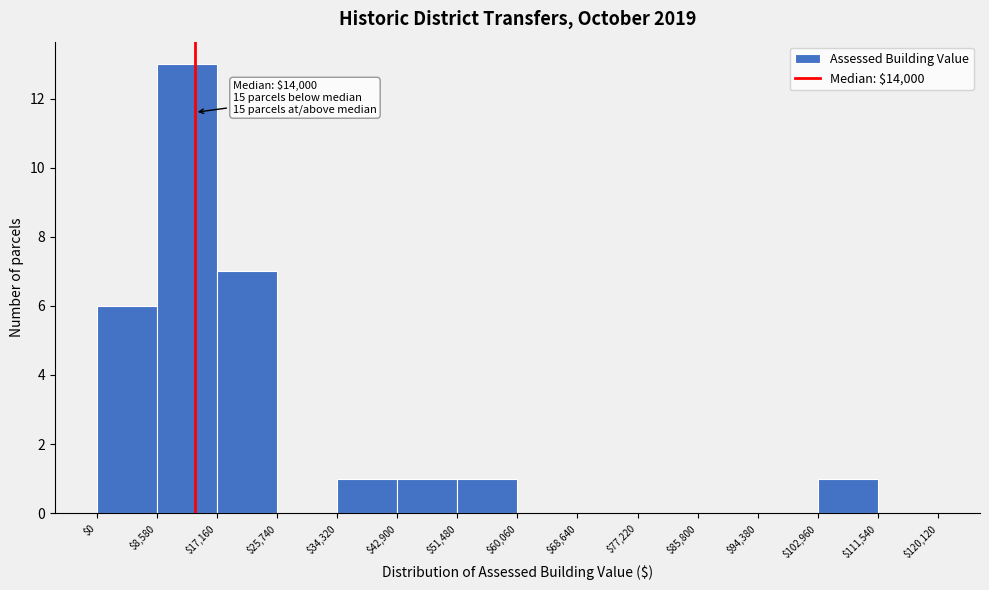

Over which range of the x-axis is the bar tallest?

$8,580 to $17,160